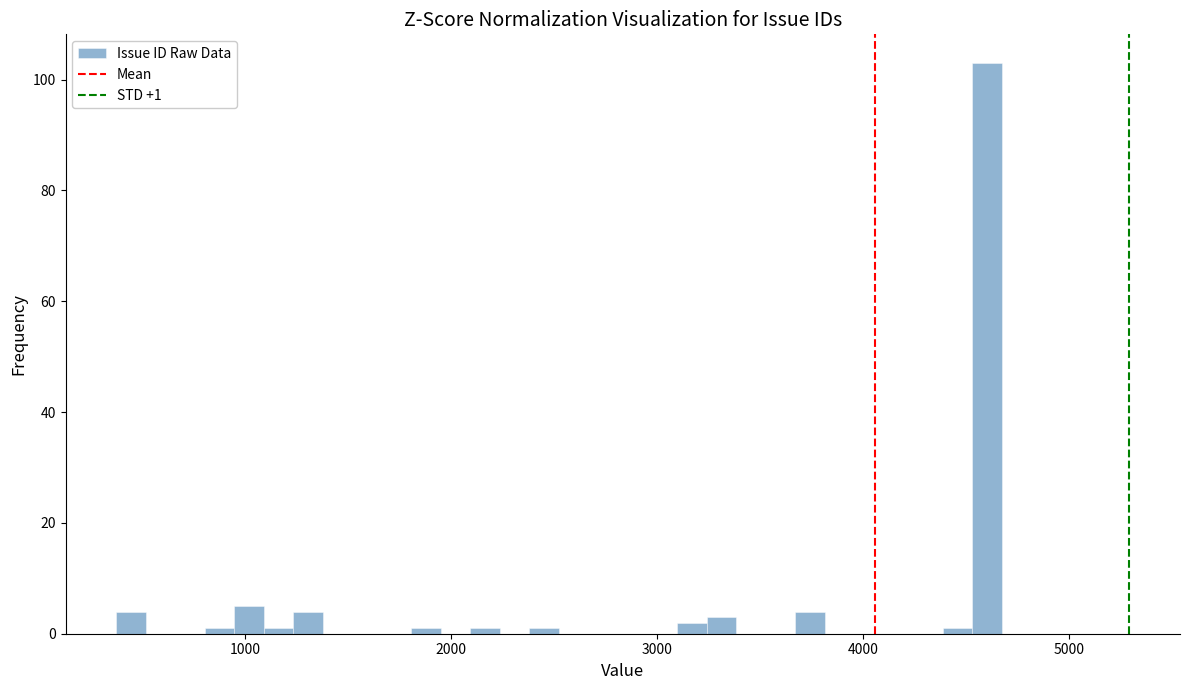

Around what value on the x-axis is the tallest bar? Give the approximate position of its centre, as read against the axis.

4600